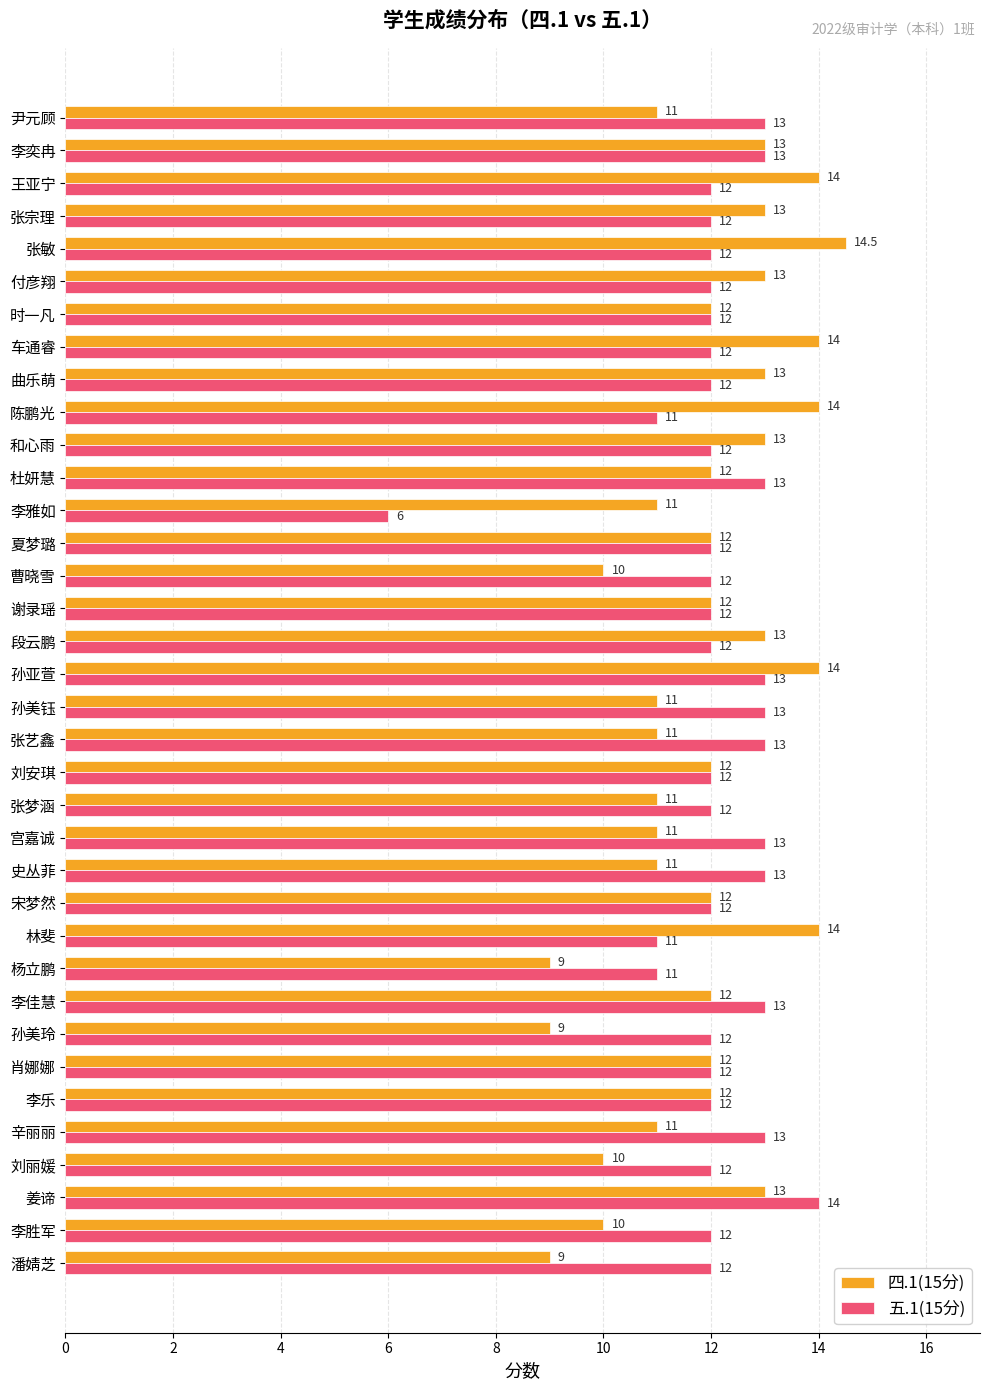

What is the average value of the 五.1(15分) series?

12.1